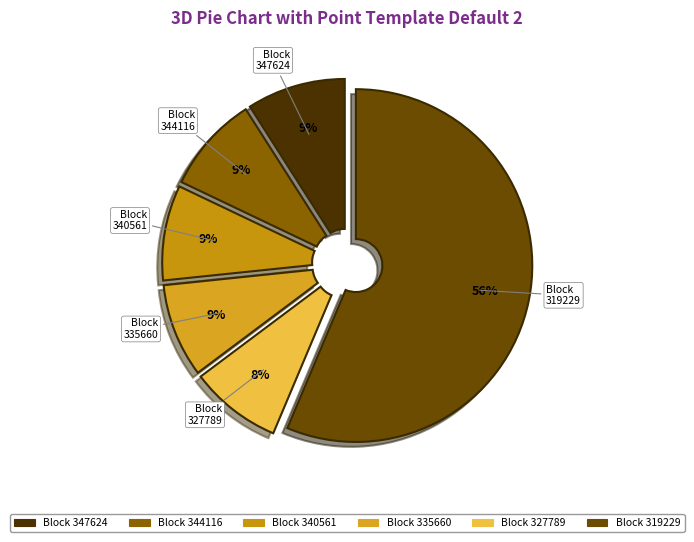

Is 319229 the majority of the pie?

Yes